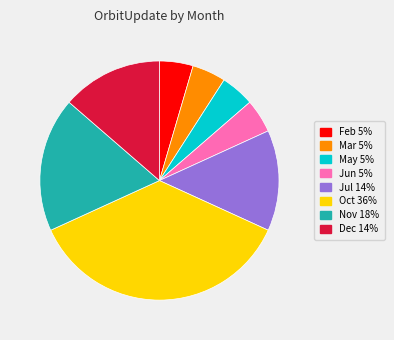

Does any single category account for the majority?

No